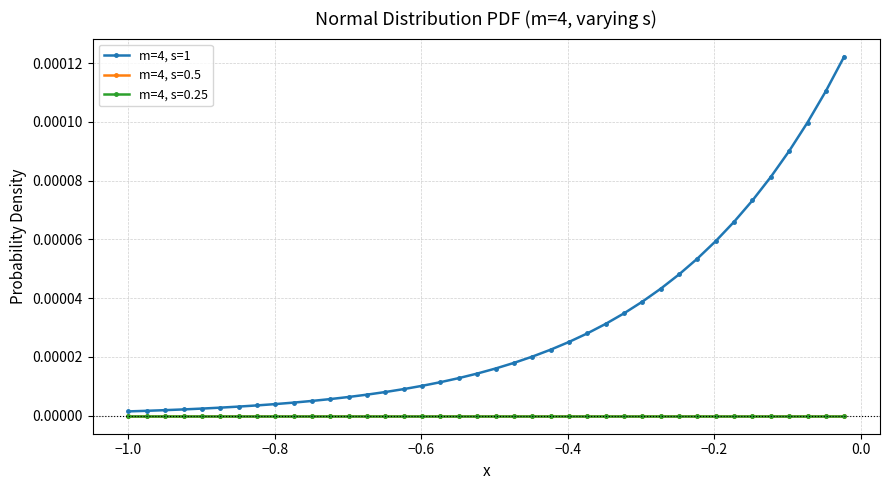

Does the chart display data point markers on the line(s)?

Yes